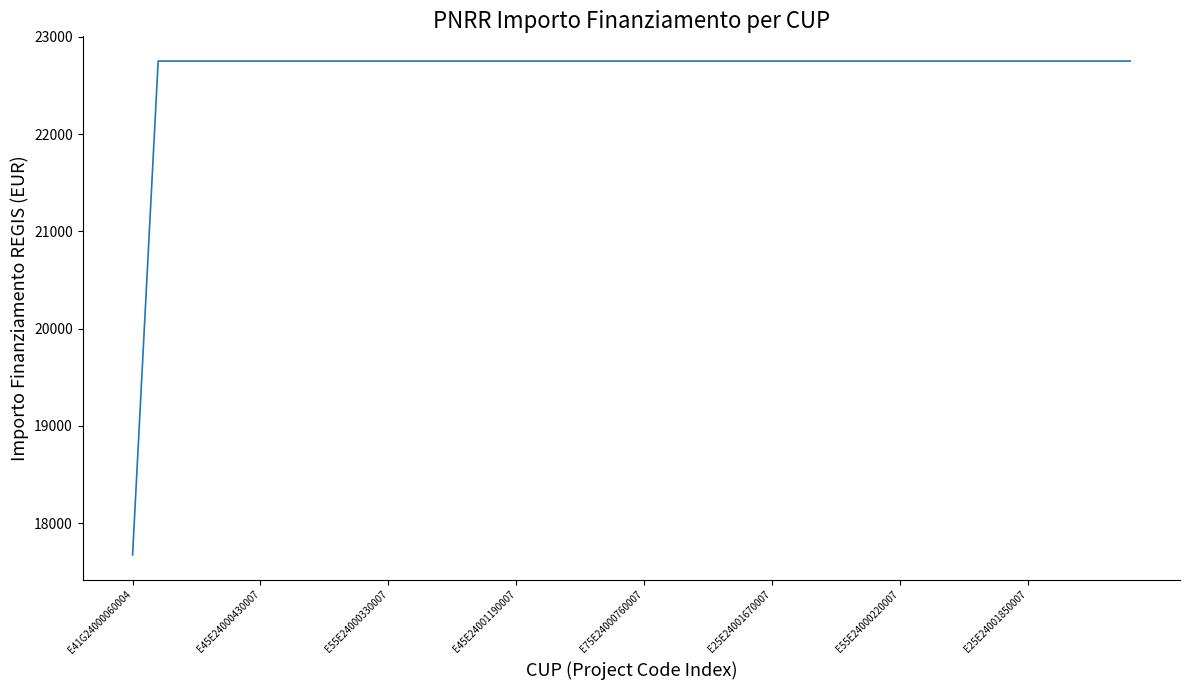

How many values are below 22750?

1